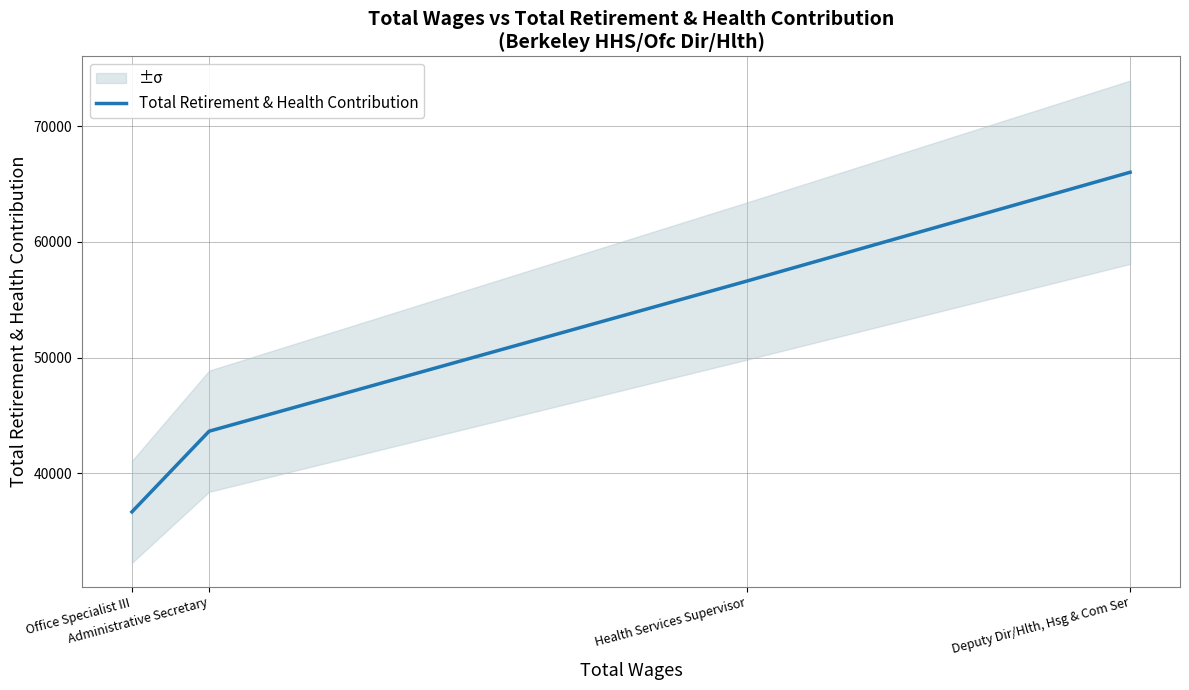

What position from the left is Administrative Secretary?

2